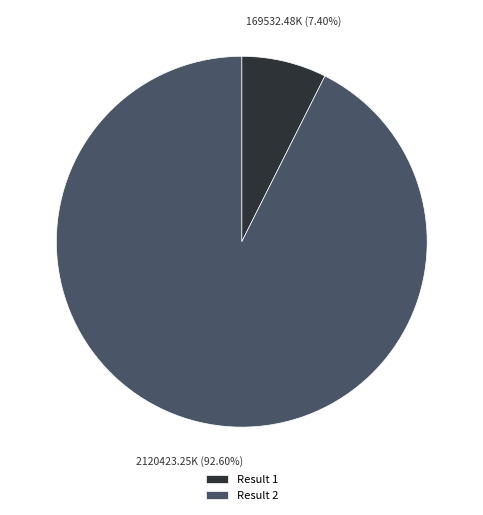

Which category has the smallest portion of the pie?

Result 1